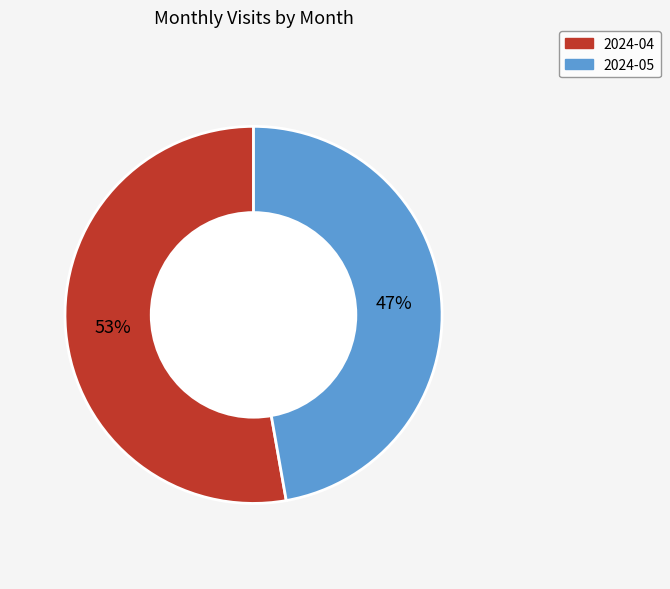

The 2024-04 slice represents 53% of the pie. True or false?

True